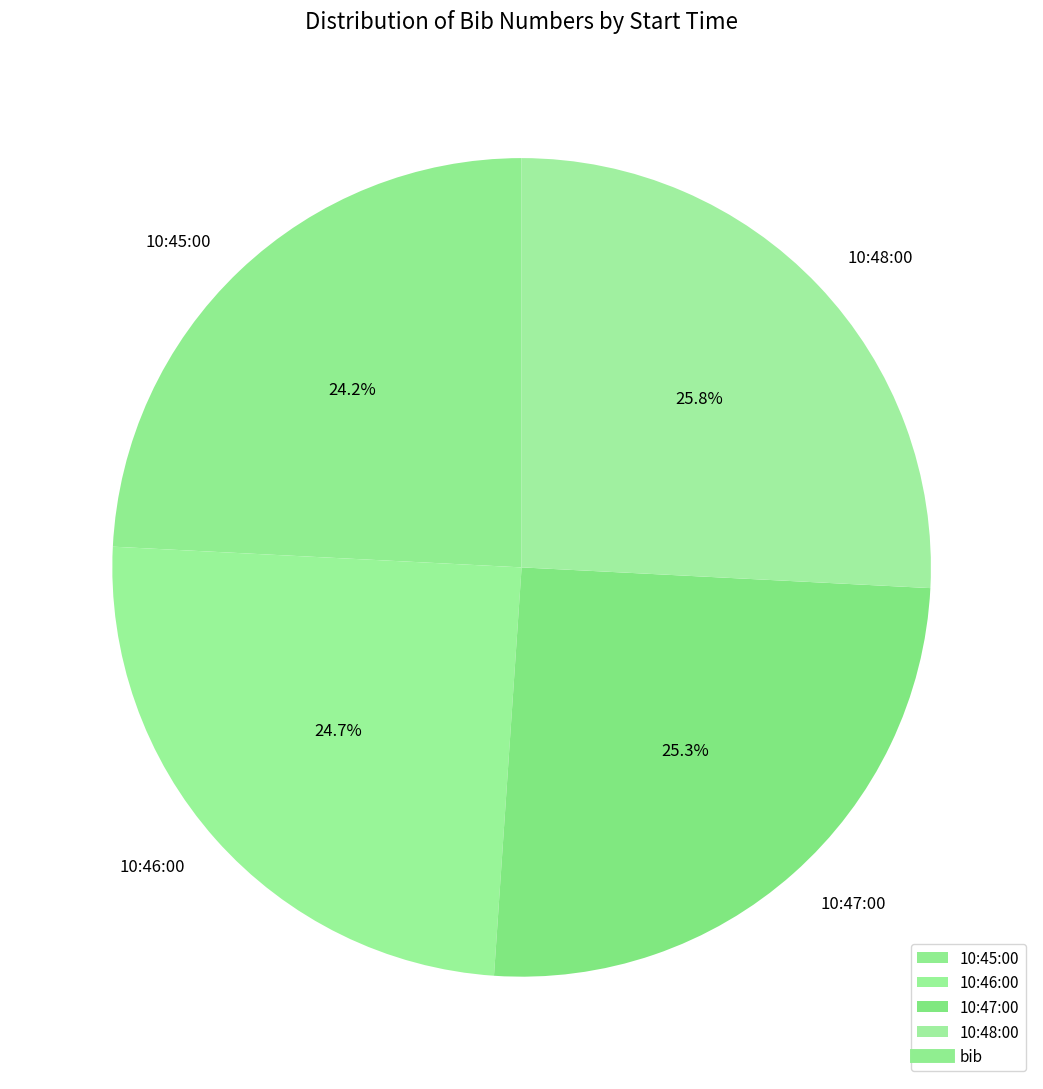

What percentage is the 10:45:00 slice, to the nearest percent?

24%